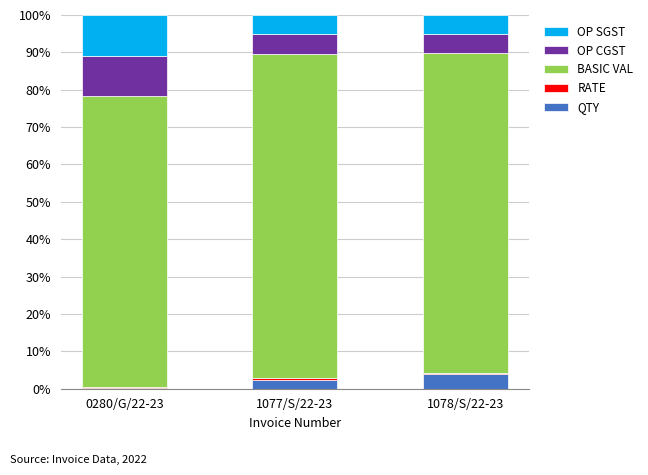

True or false: QTY has a value of 2.4 at 1077/S/22-23.

True